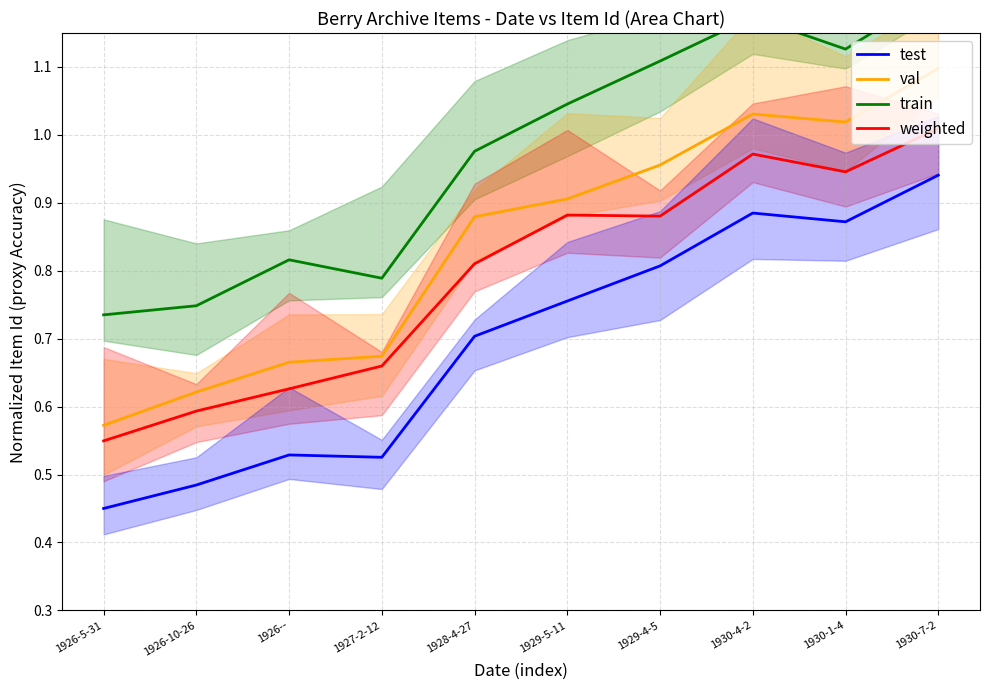

How many lines are shown in the chart?

4